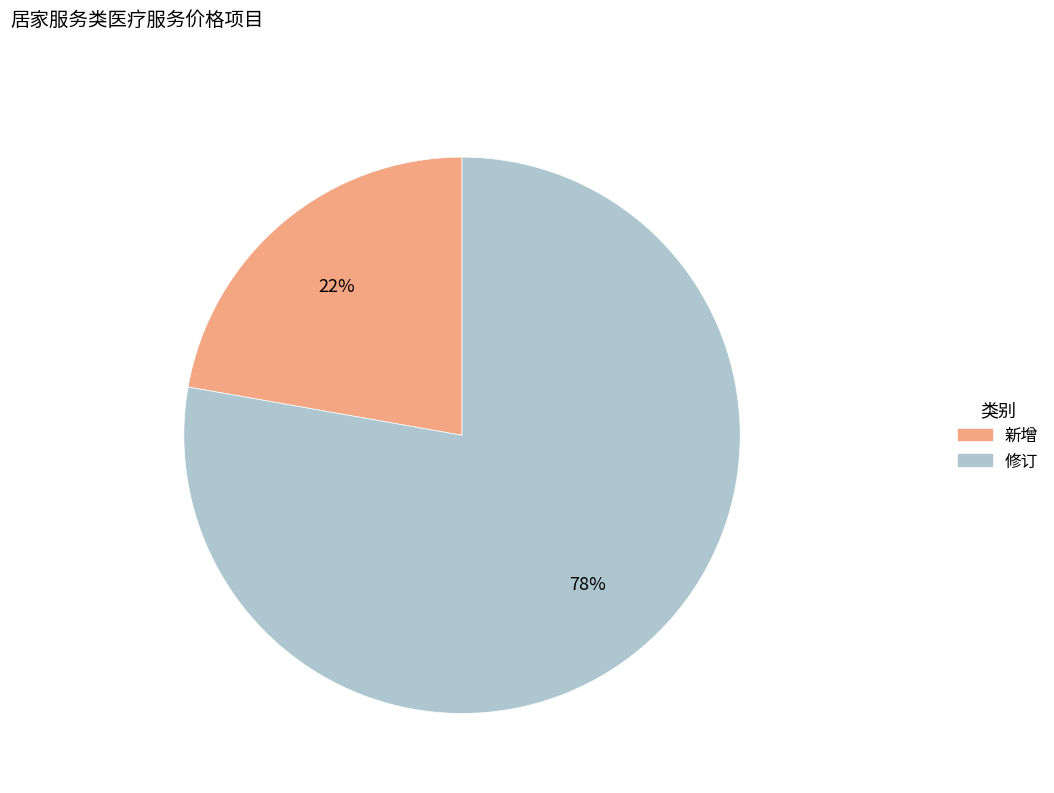

What percentage is the 新增 slice, to the nearest percent?

22%